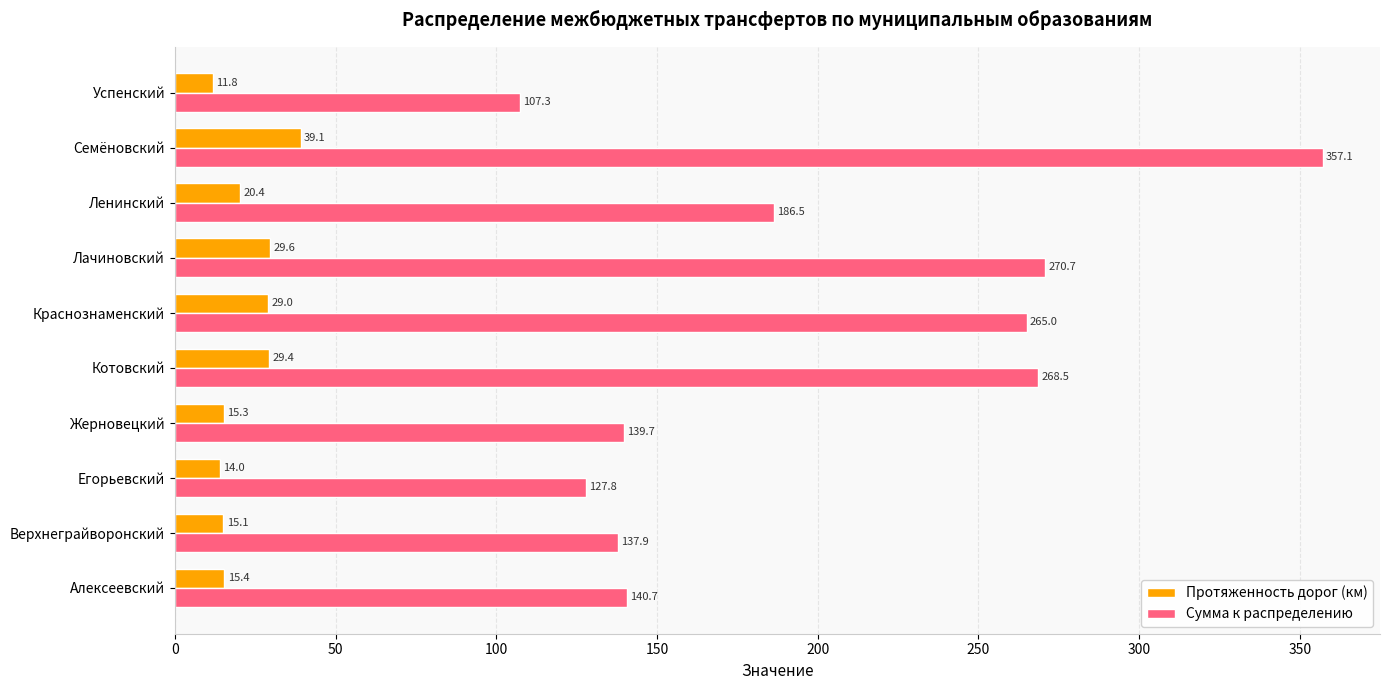

The value of Сумма к распределению at Успенский is 107.3. True or false?

True